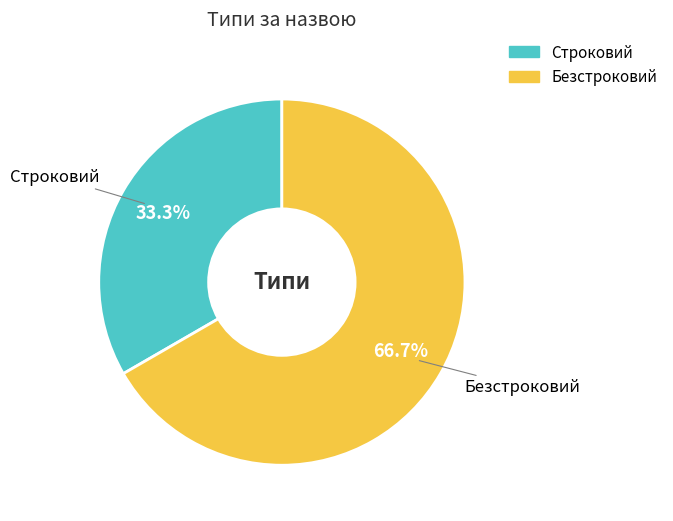

Which has a higher value, Строковий or Безстроковий?

Безстроковий